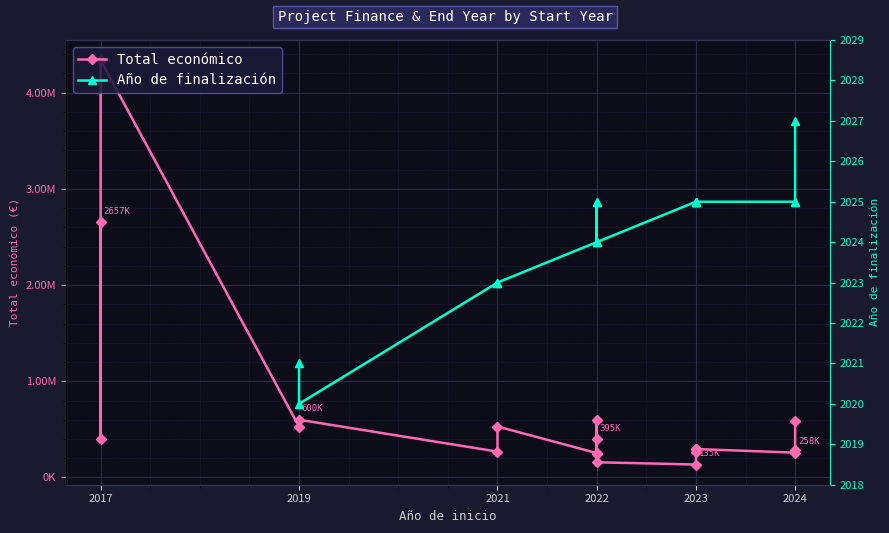

True or false: Total económico and Año de finalización cross at least once.

False